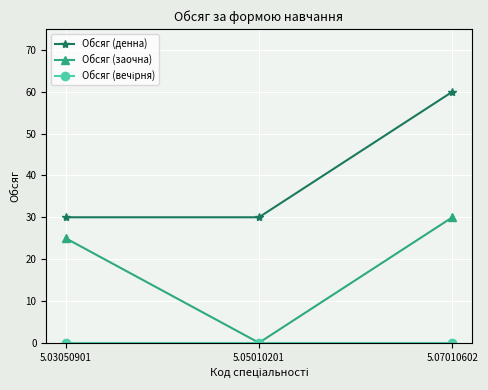

Count the number of categories in the chart.

3